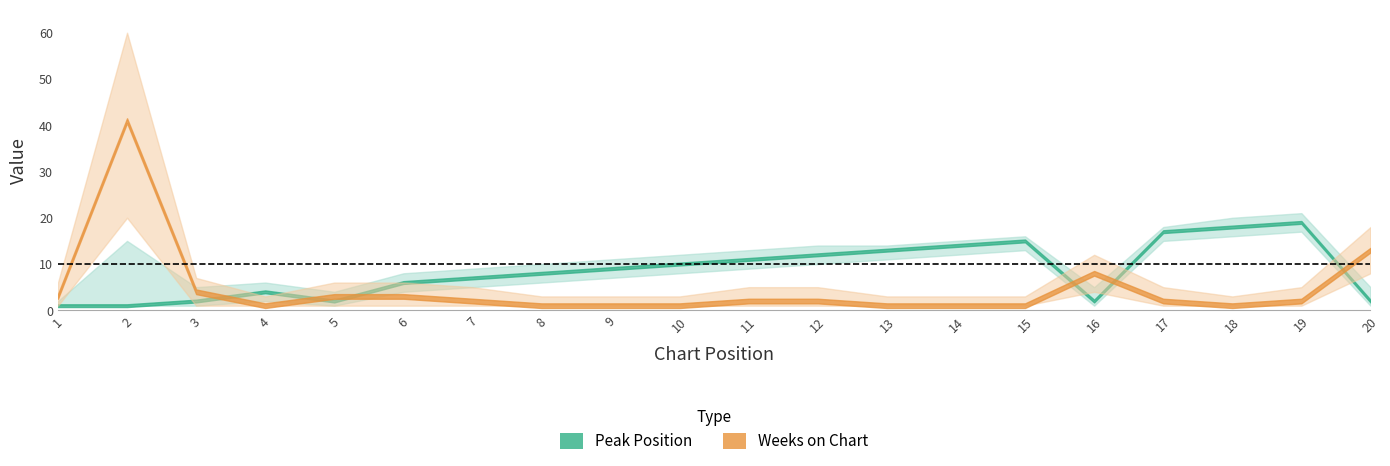

Reading left to right, list all the values displayed in this chart.

Peak Position: 1=1	2=1	3=2	4=4	5=2	6=6	7=7	8=8	9=9	10=10	11=11	12=12	13=13	14=14	15=15	16=2	17=17	18=18	19=19	20=2
Weeks on Chart: 1=3	2=41	3=4	4=1	5=3	6=3	7=2	8=1	9=1	10=1	11=2	12=2	13=1	14=1	15=1	16=8	17=2	18=1	19=2	20=13